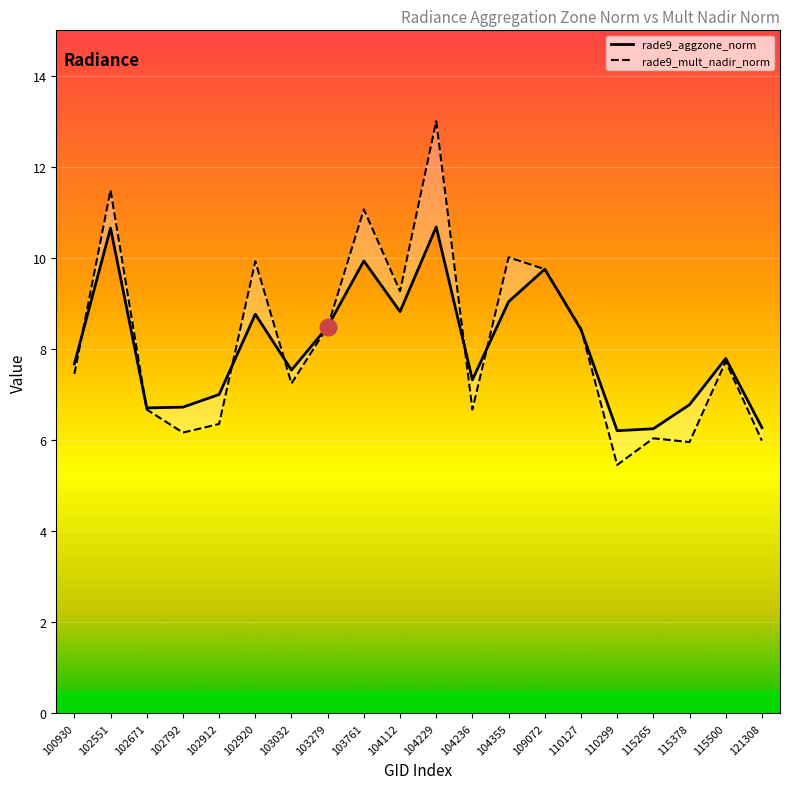

What are all the series names shown in the legend?

rade9_aggzone_norm, rade9_mult_nadir_norm